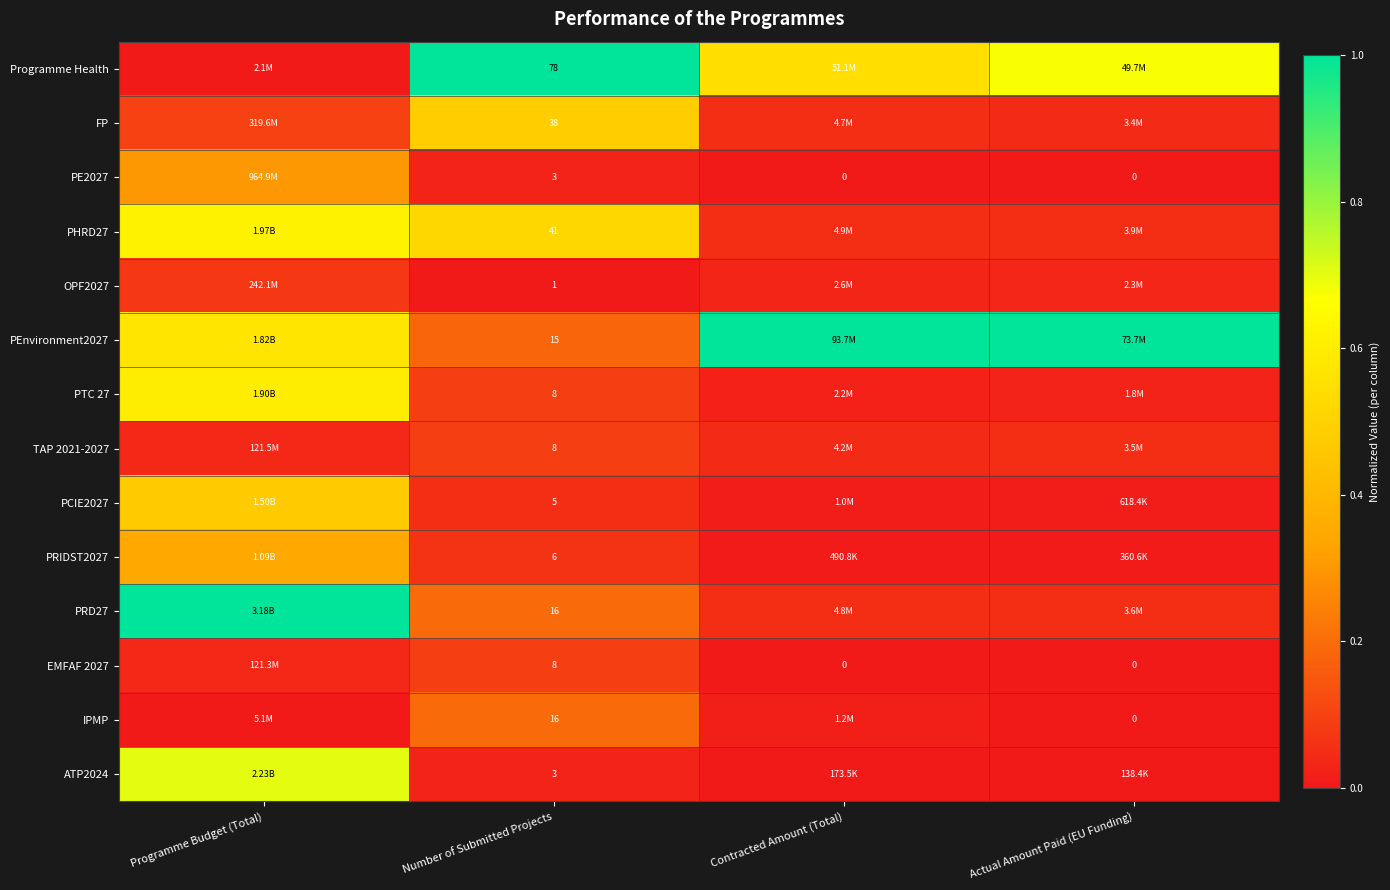

The value of OPF2027 at Actual Amount Paid (EU Funding) is 0.1. True or false?

False